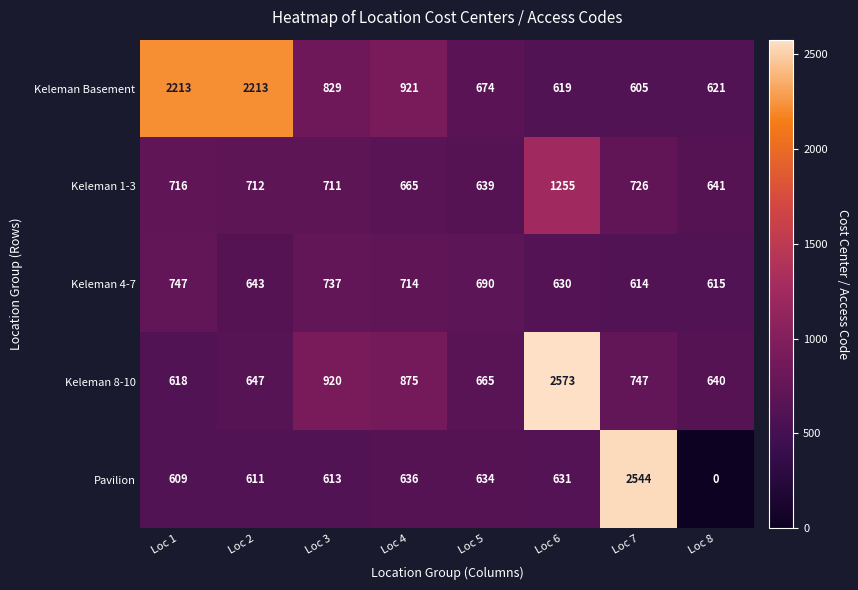

At how many categories does at least one series exceed 1865?

4